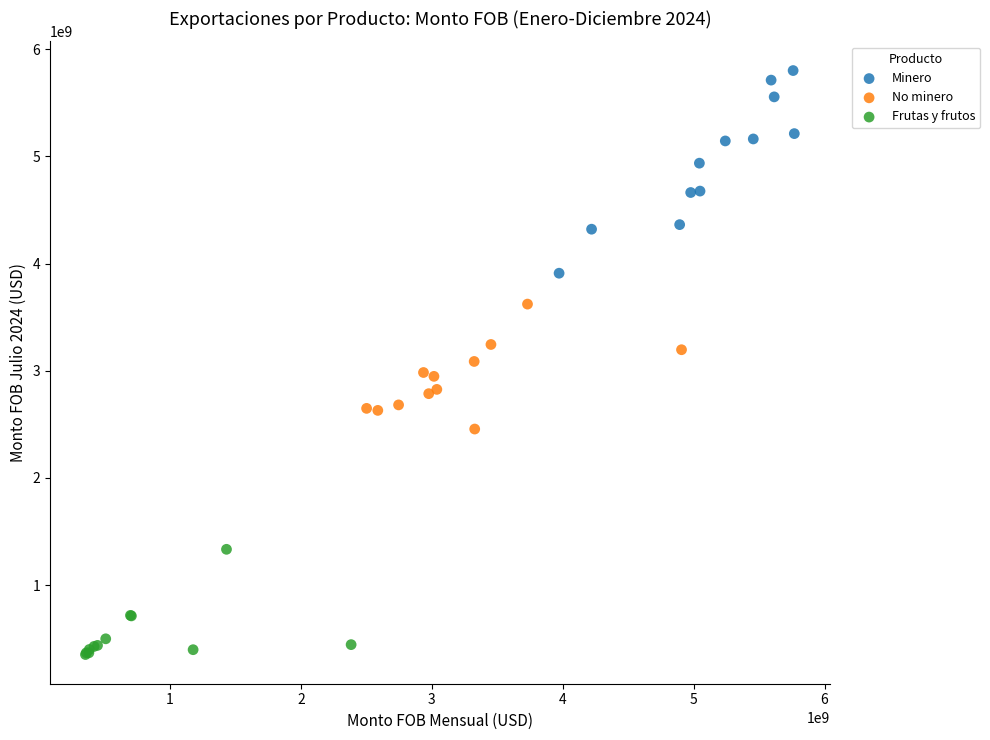

Which series has the widest spread of Y values?

Minero